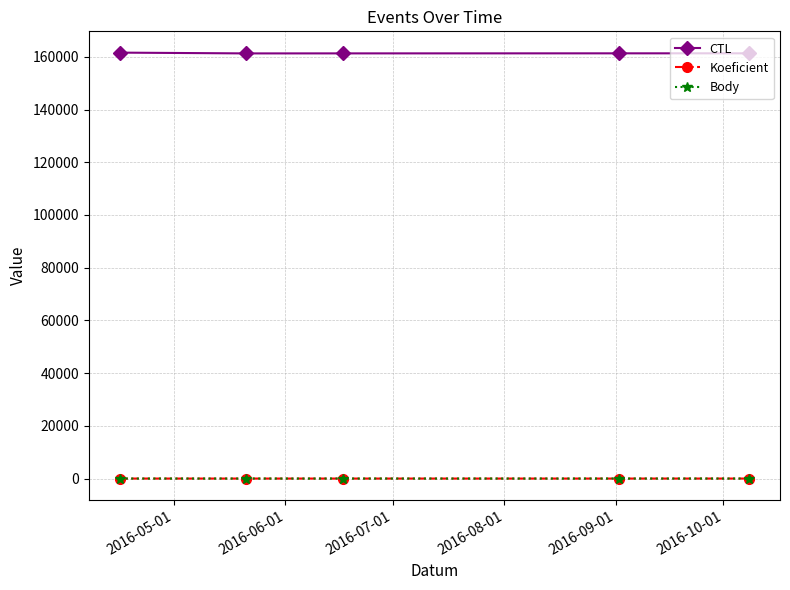

True or false: CTL and Body intersect in this chart.

False